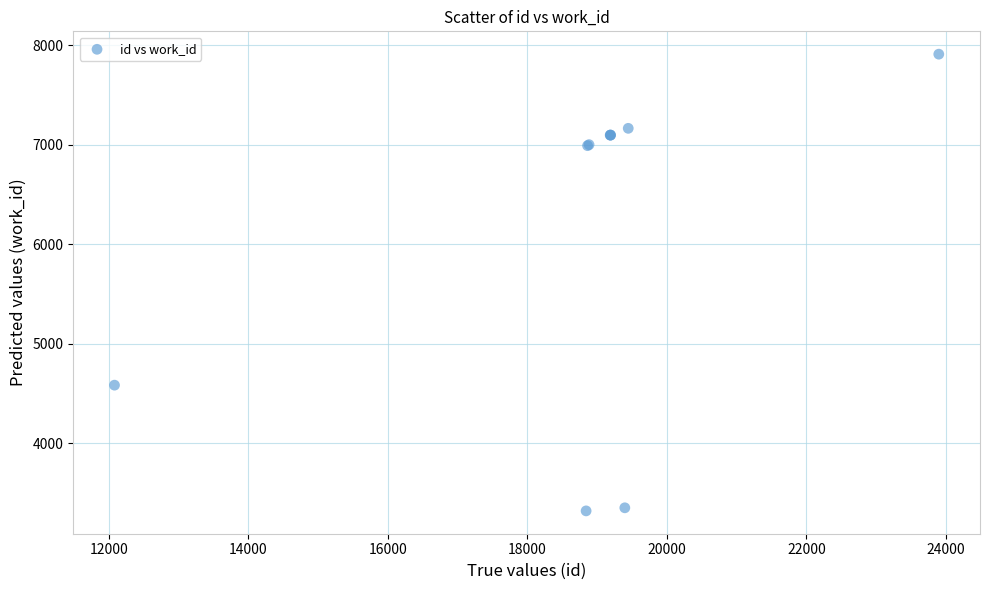

What Y value in the scatter plot is closest to 5616?

4585